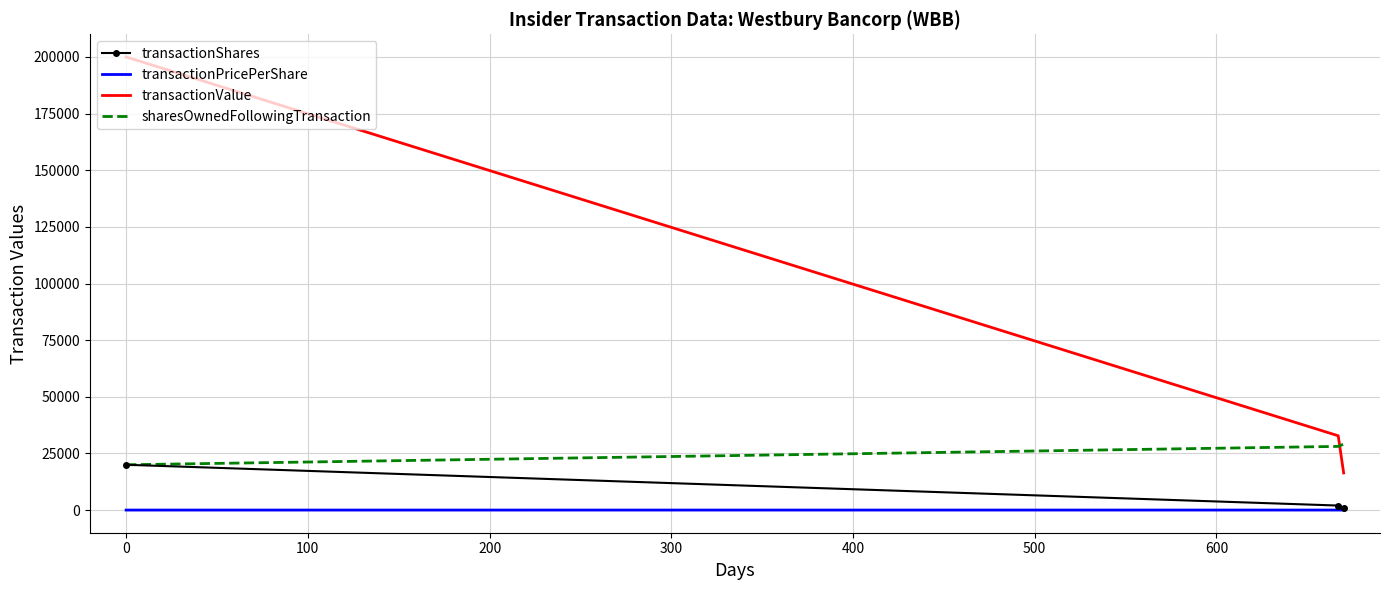

Which series has the largest total across all categories?

transactionValue